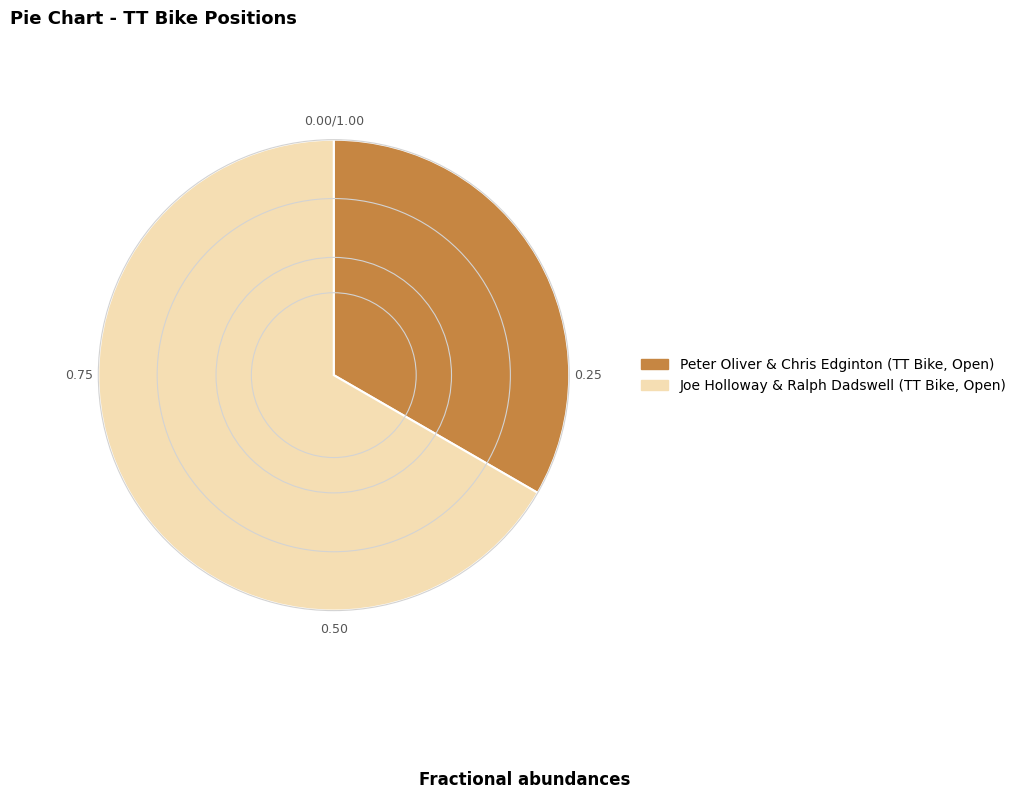

The Joe Holloway & Ralph Dadswell (TT Bike, Open) slice represents 59% of the pie. True or false?

False